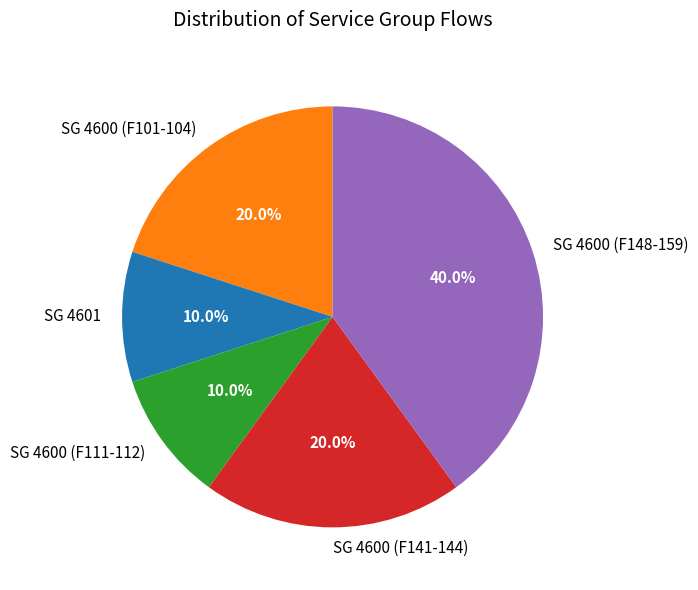

Which category has the biggest portion of the pie?

SG 4600 (F148-159)